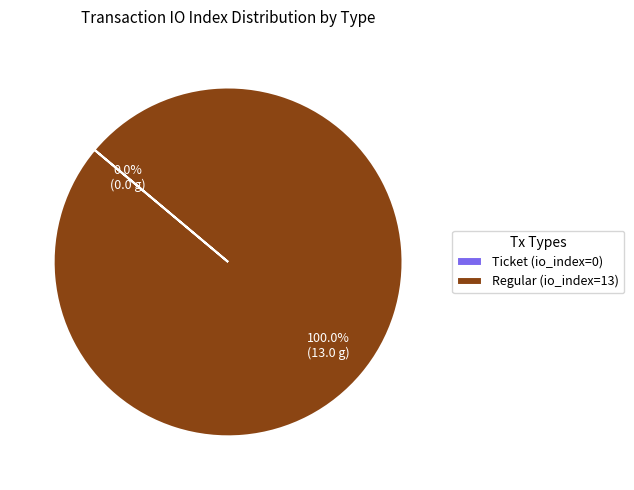

How many segments does this pie chart have?

2